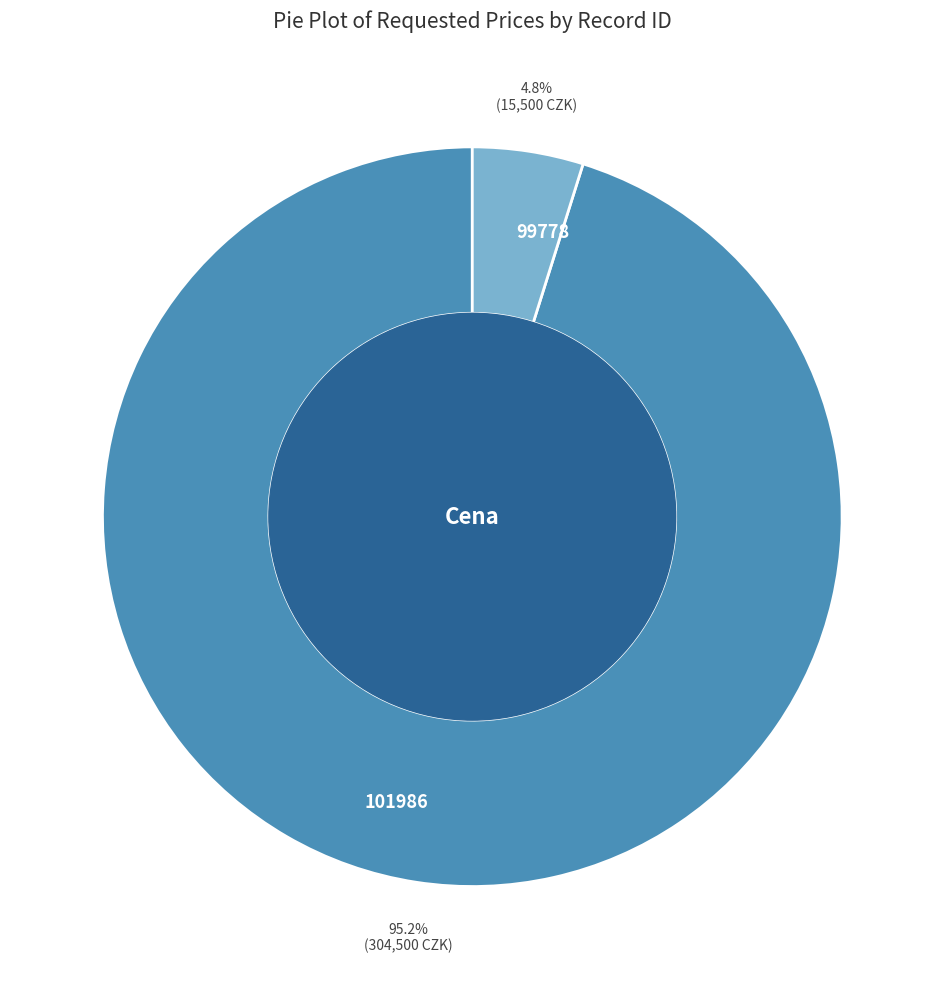

What percentage is the 101986 slice, to the nearest percent?

95%